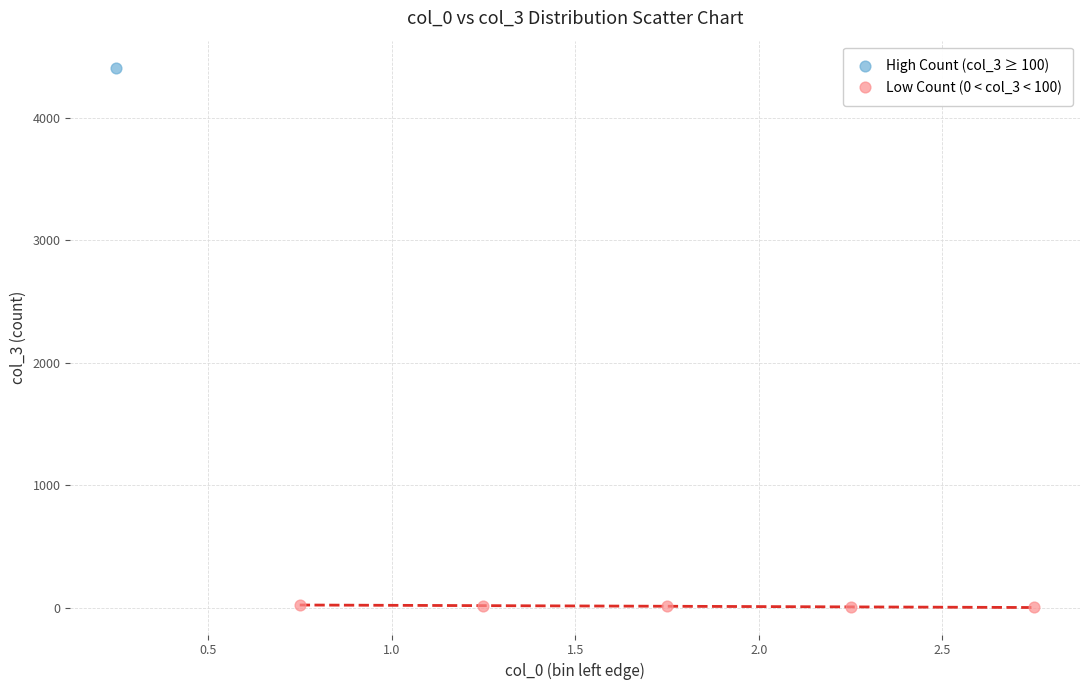

What are all the series names shown in the legend?

High Count (col_3 ≥ 100), Low Count (0 < col_3 < 100)